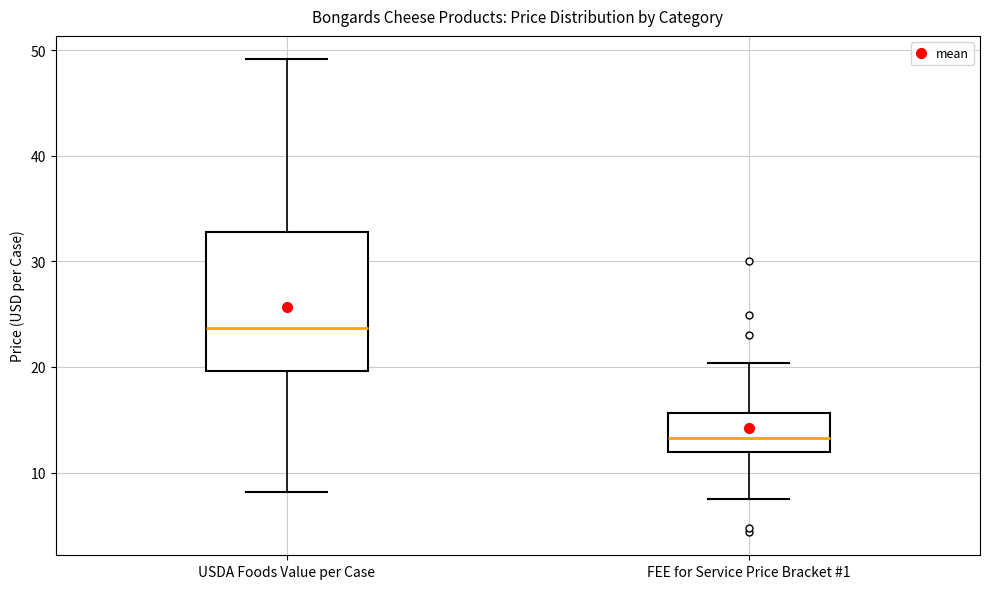

Reading left to right, read every box against the y-axis: the position of its median line, the range the box covers, and the ends of its whiskers. The values are not printed on the chart, so give them approximately, as read against the axis.

USDA Foods Value per Case: median 24, box 20 to 33, whiskers 8 to 49
FEE for Service Price Bracket #1: median 13, box 12 to 16, whiskers 7 to 20